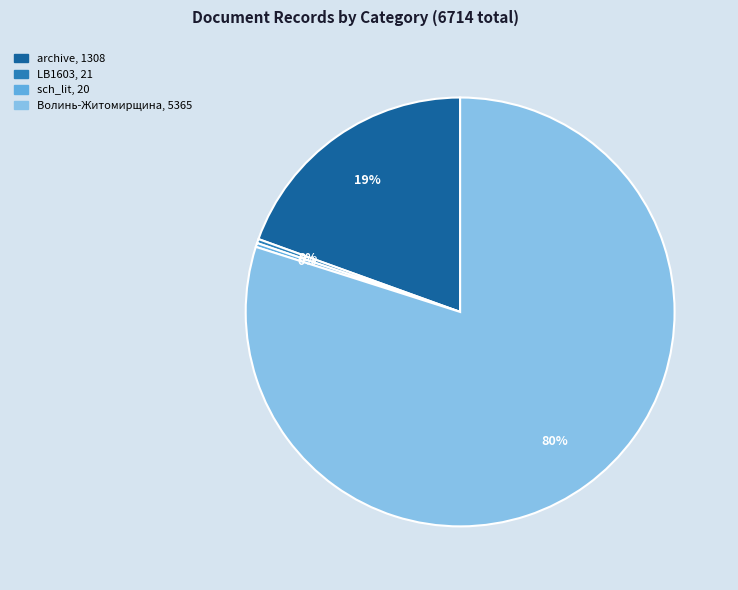

To the nearest percent, what is the average slice percentage?

25%